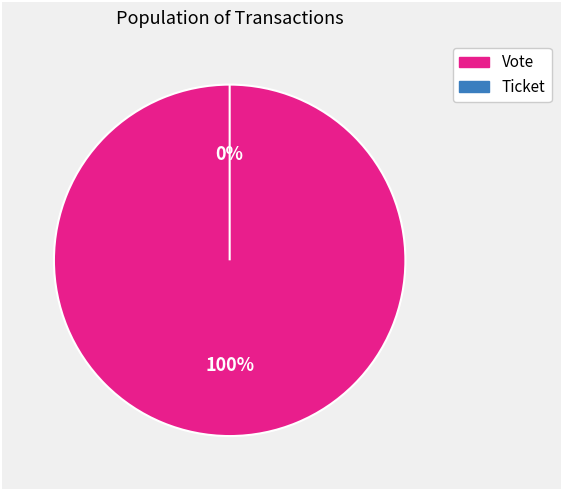

What is the change in value from Vote to Ticket?

-1